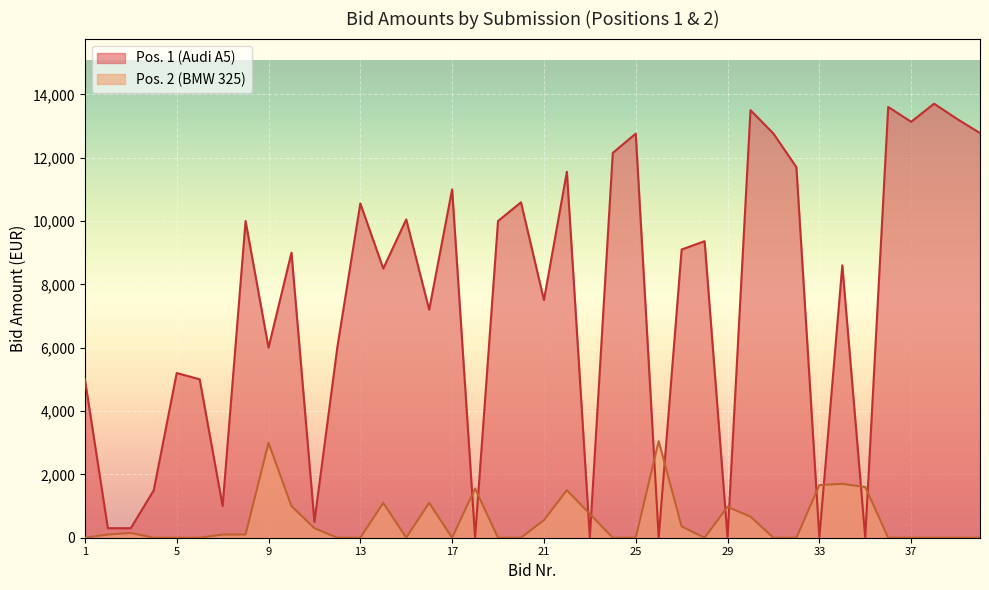

True or false: Pos. 1 (Audi A5) has a value of 9100 at 27.

True